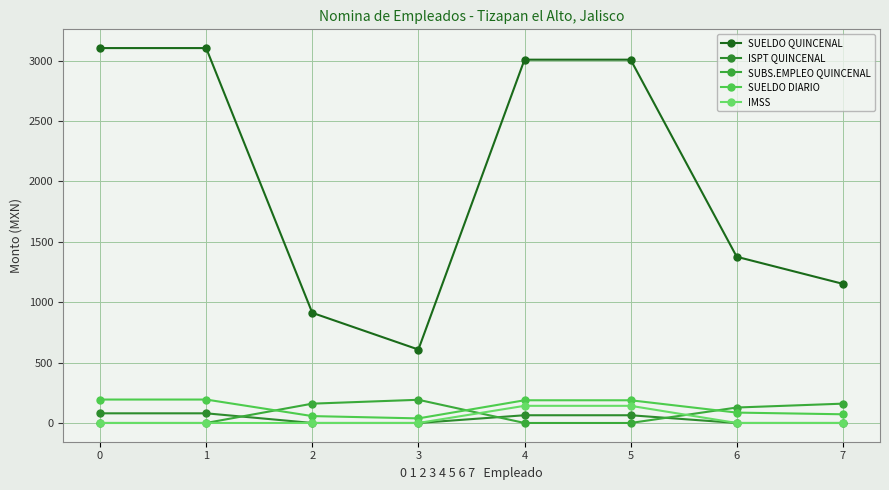

Reading right to left, list all the values displayed in this chart.

SUELDO QUINCENAL: 1152	1376	3008	3008	608	912	3104	3104
ISPT QUINCENAL: 0	0	64	64	0	0	80	80
SUBS.EMPLEO QUINCENAL: 160	128	0	0	192	160	0	0
SUELDO DIARIO: 72	86	188	188	38	57	194	194
IMSS: 0	0	142	142	0	0	0	0